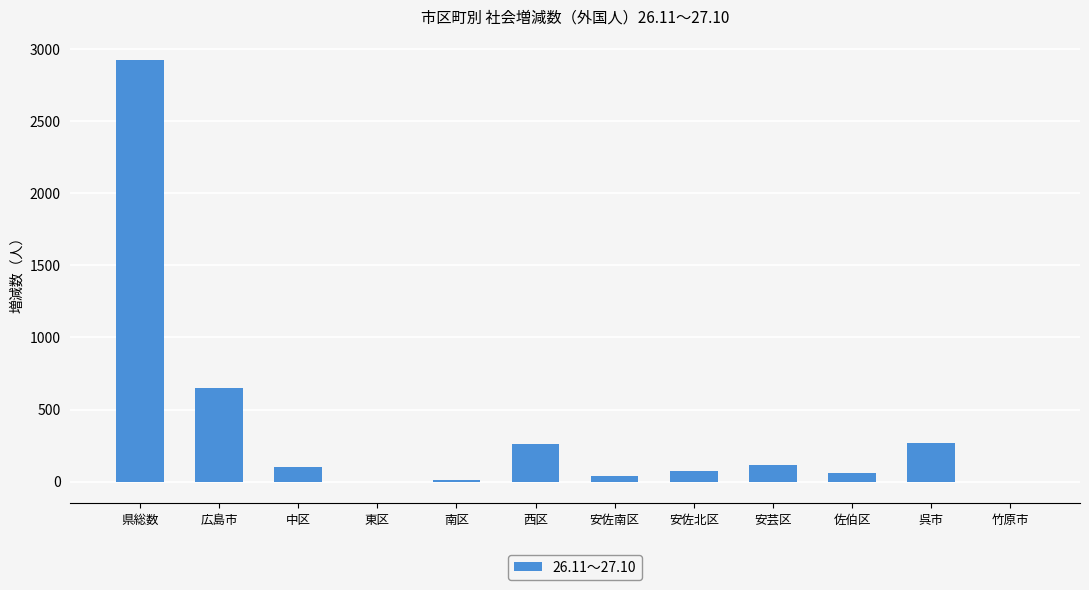

The chart shows a value of 72 at 呉市. True or false?

False